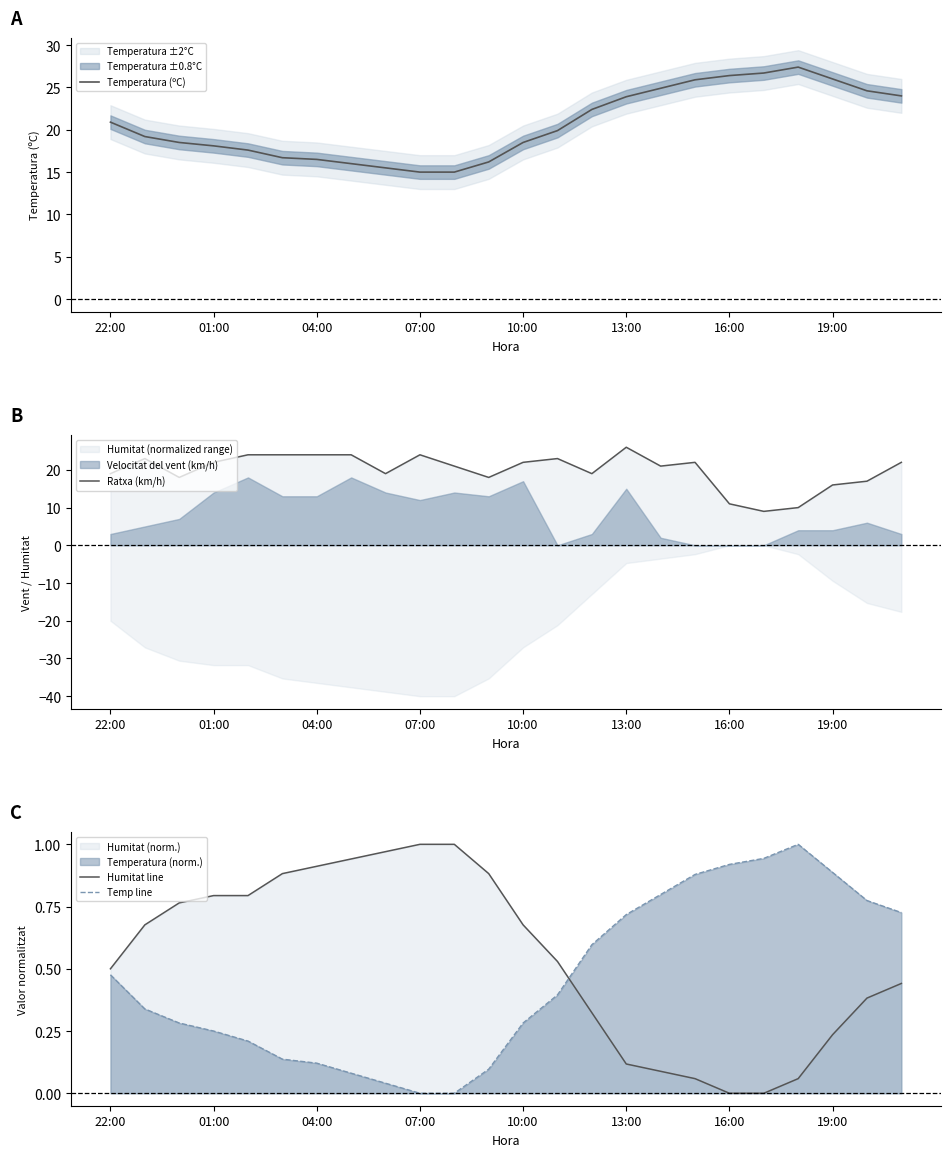

True or false: Humitat line and Temp line intersect in this chart.

True